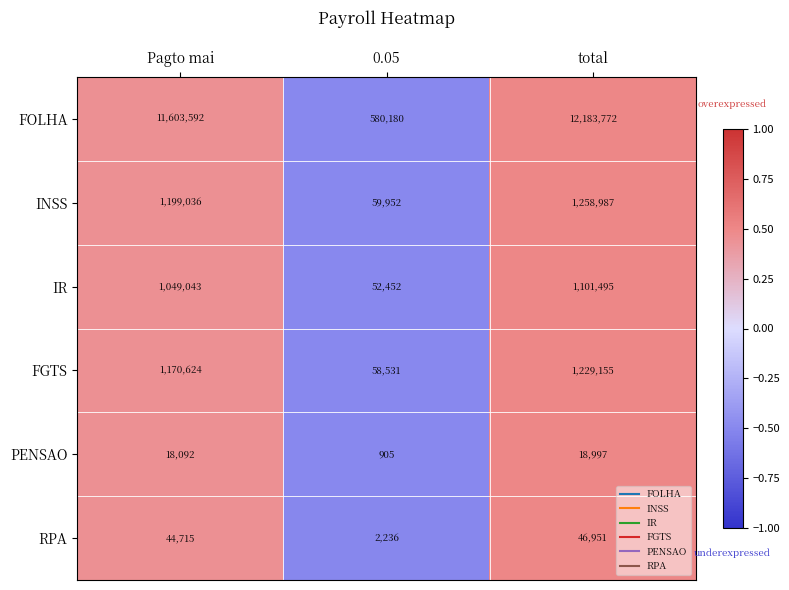

Which series has the widest spread of values?

FOLHA